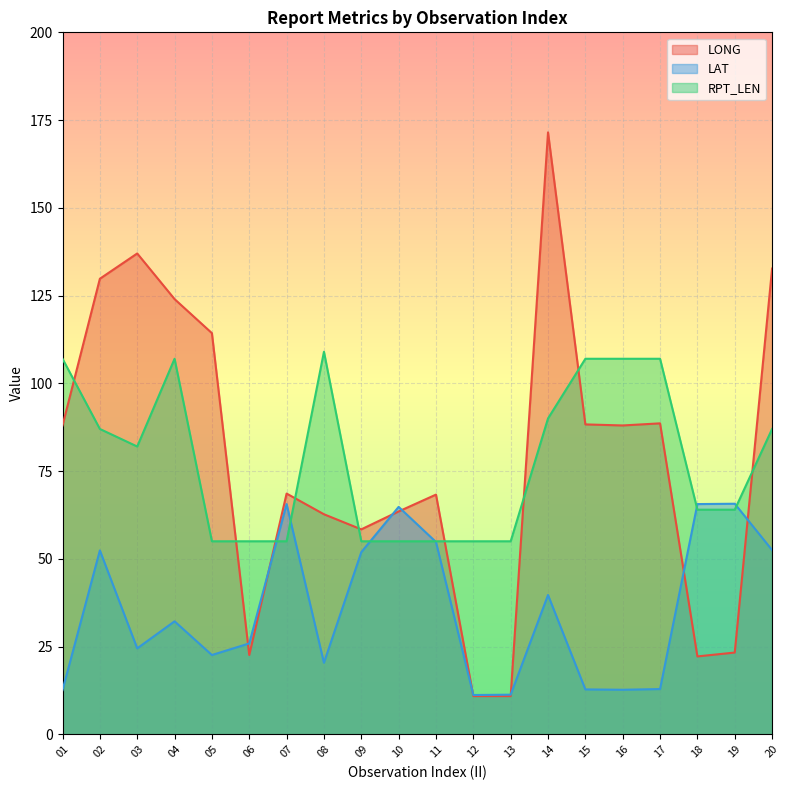

How many intersections are there between LAT and RPT_LEN?

6